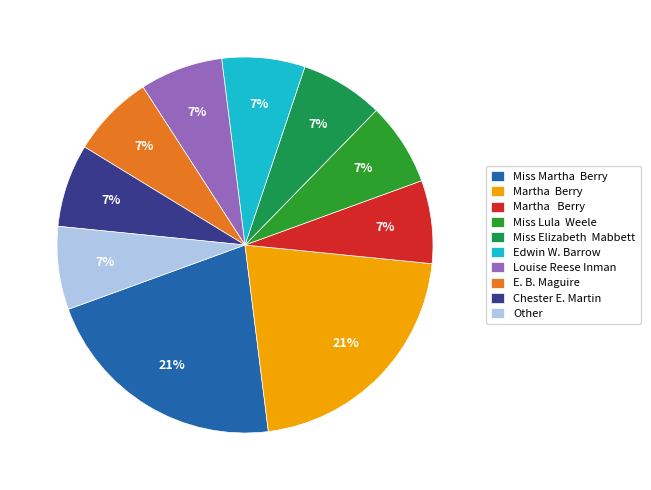

To the nearest percent, what is the difference between the largest and smallest slice percentages?

14%